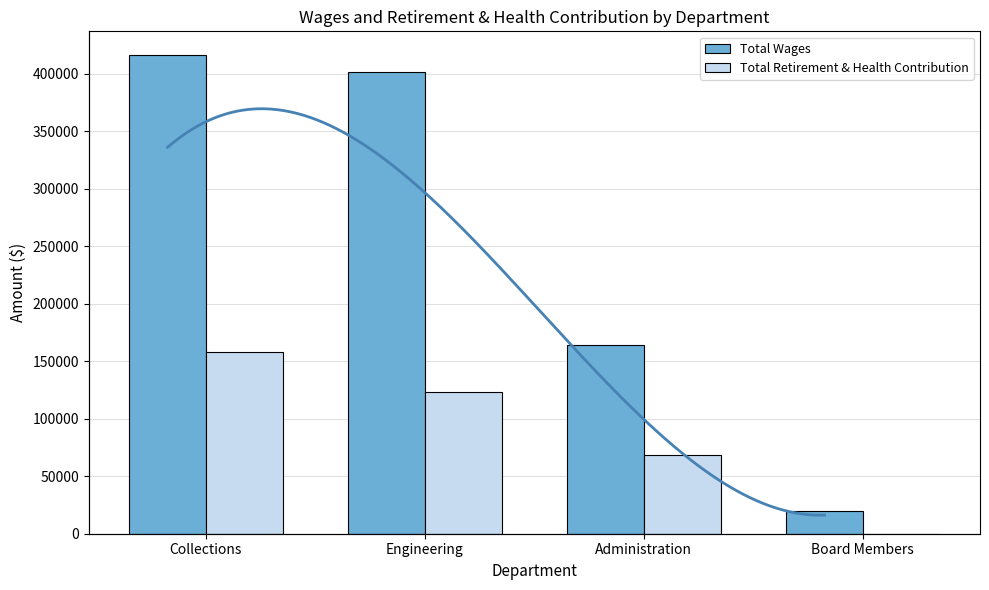

What position from the left is Board Members?

4